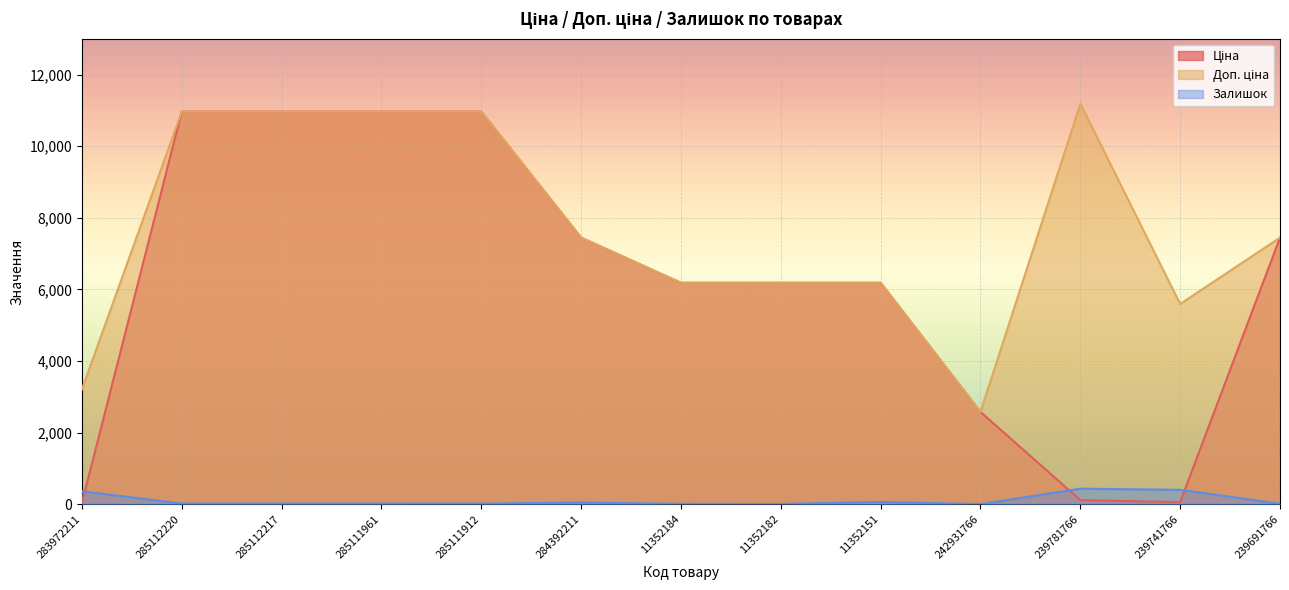

At which category does the chart reach its minimum across all series?

242931766